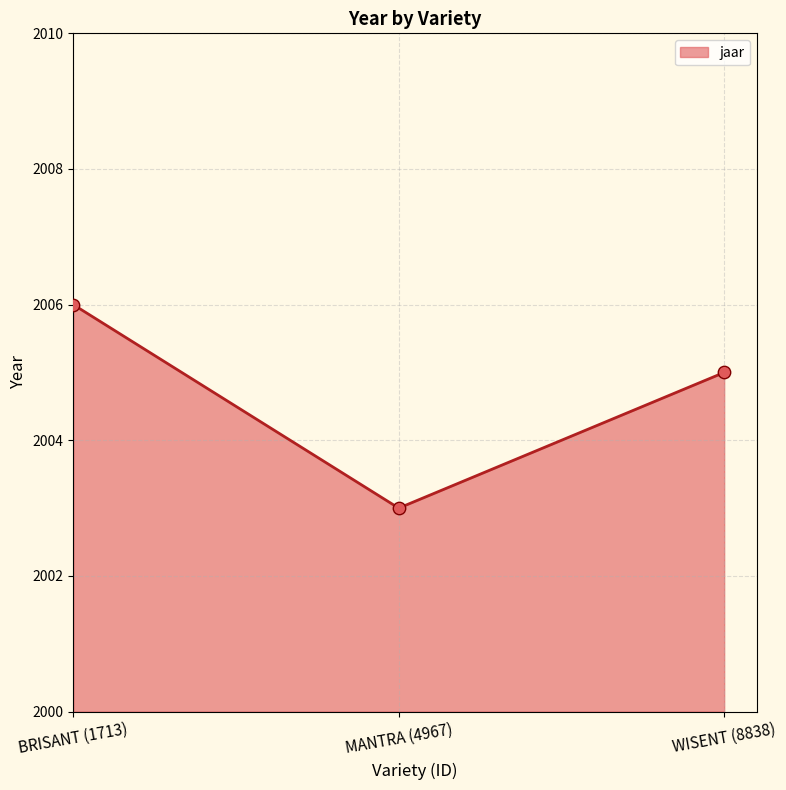

What is the change in value from BRISANT (1713) to WISENT (8838)?

-1